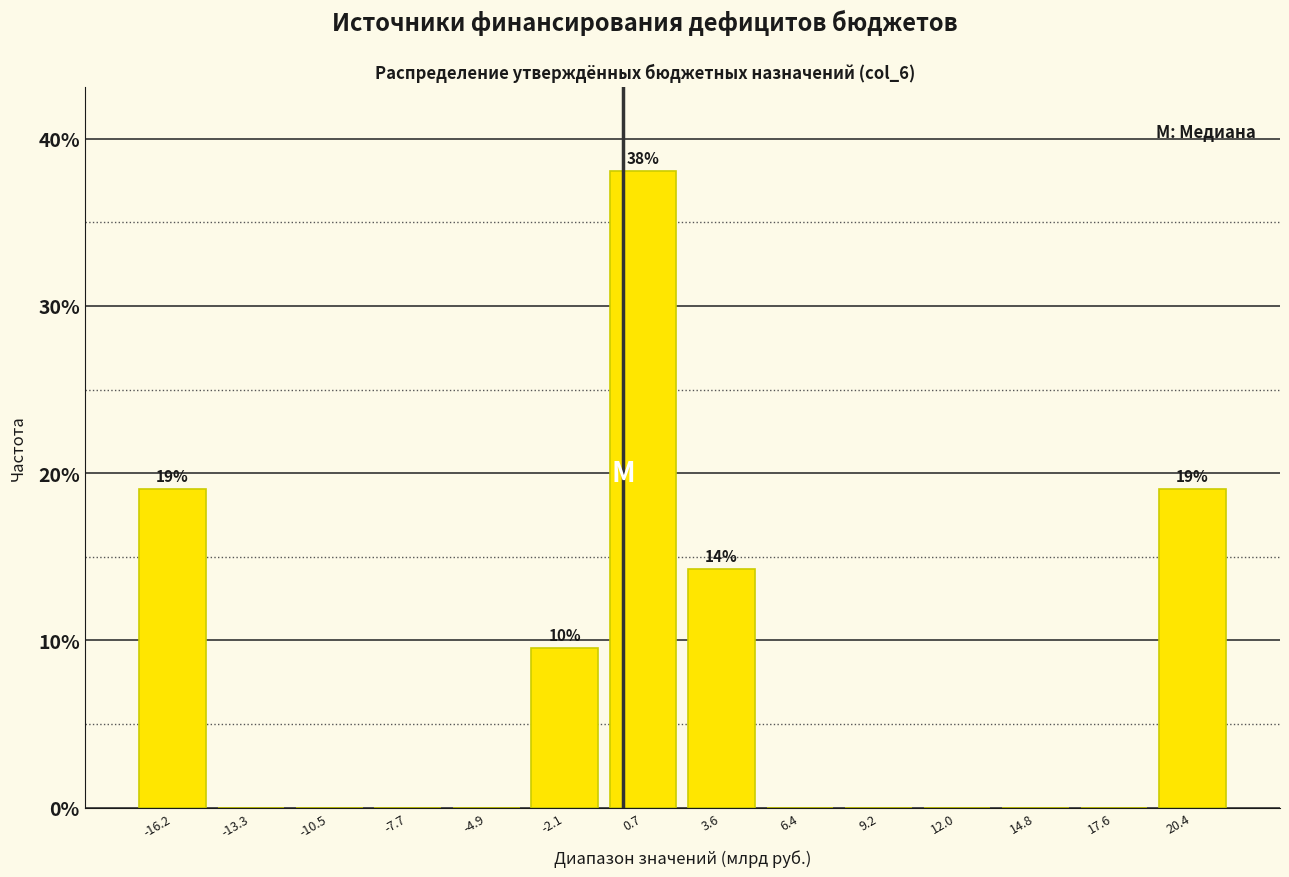

Reading right to left, list all the values displayed in this chart.

20.4=19.0	17.6=0.0	14.8=0.0	12.0=0.0	9.2=0.0	6.4=0.0	3.6=14.3	0.7=38.1	-2.1=9.5	-4.9=0.0	-7.7=0.0	-10.5=0.0	-13.3=0.0	-16.2=19.0